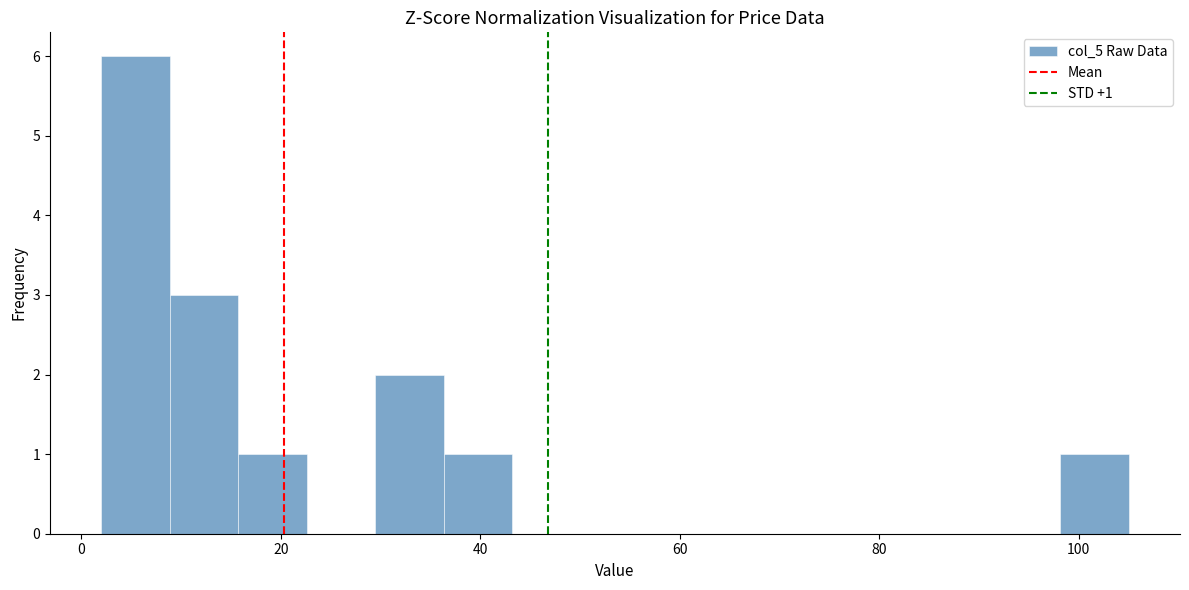

Around what value on the x-axis is the tallest bar? Give the approximate position of its centre, as read against the axis.

6